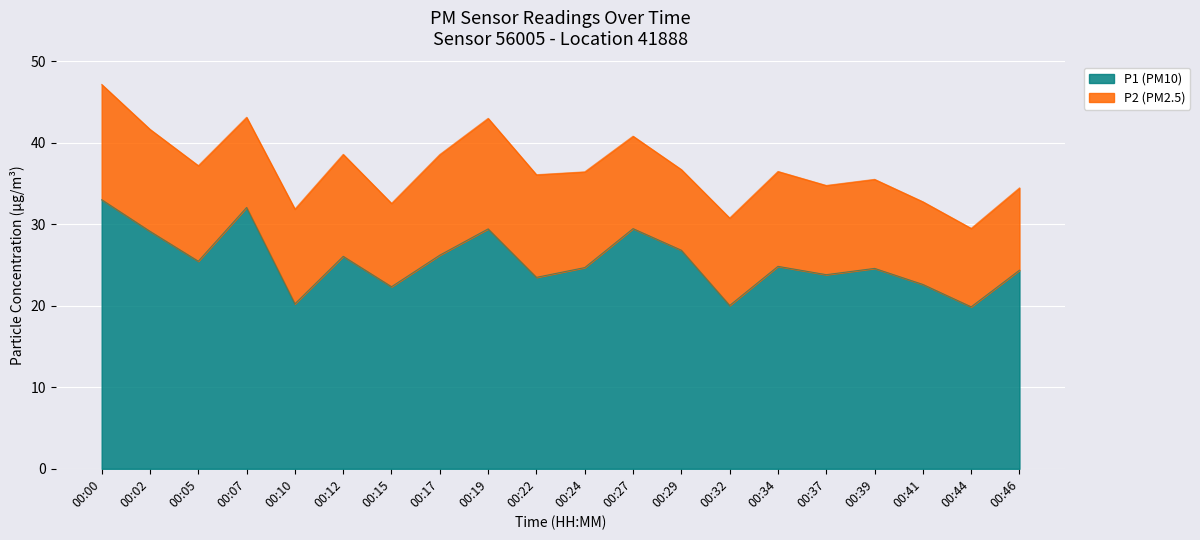

List the labels in order of value, largest first.

00:00, 00:07, 00:27, 00:19, 00:02, 00:29, 00:17, 00:12, 00:05, 00:34, 00:24, 00:39, 00:46, 00:37, 00:22, 00:41, 00:15, 00:10, 00:32, 00:44